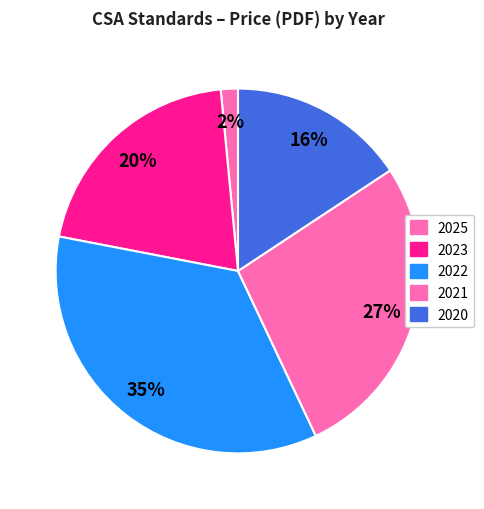

How many segments does this pie chart have?

5